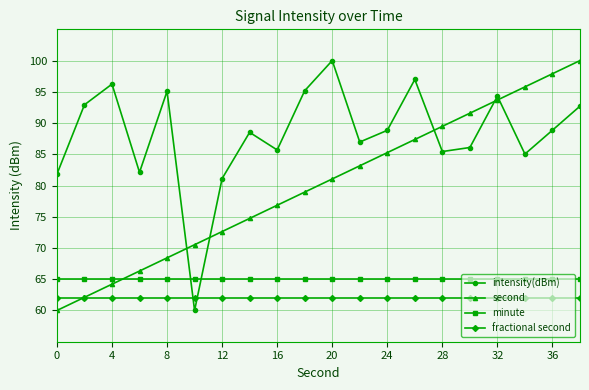

True or false: second has more than 1 points higher than both neighbors.

False